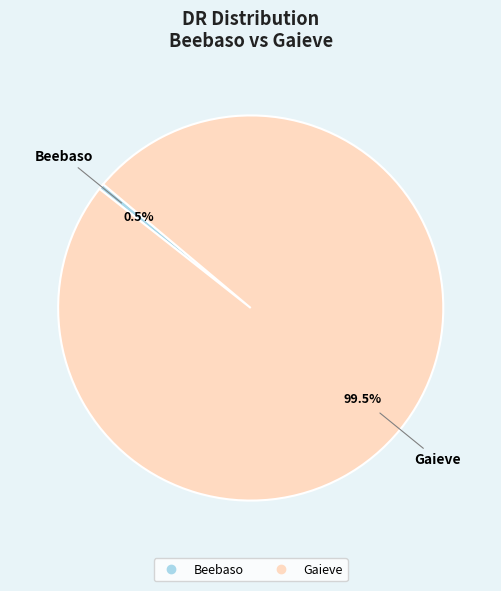

To the nearest percent, what is the average slice percentage?

50%